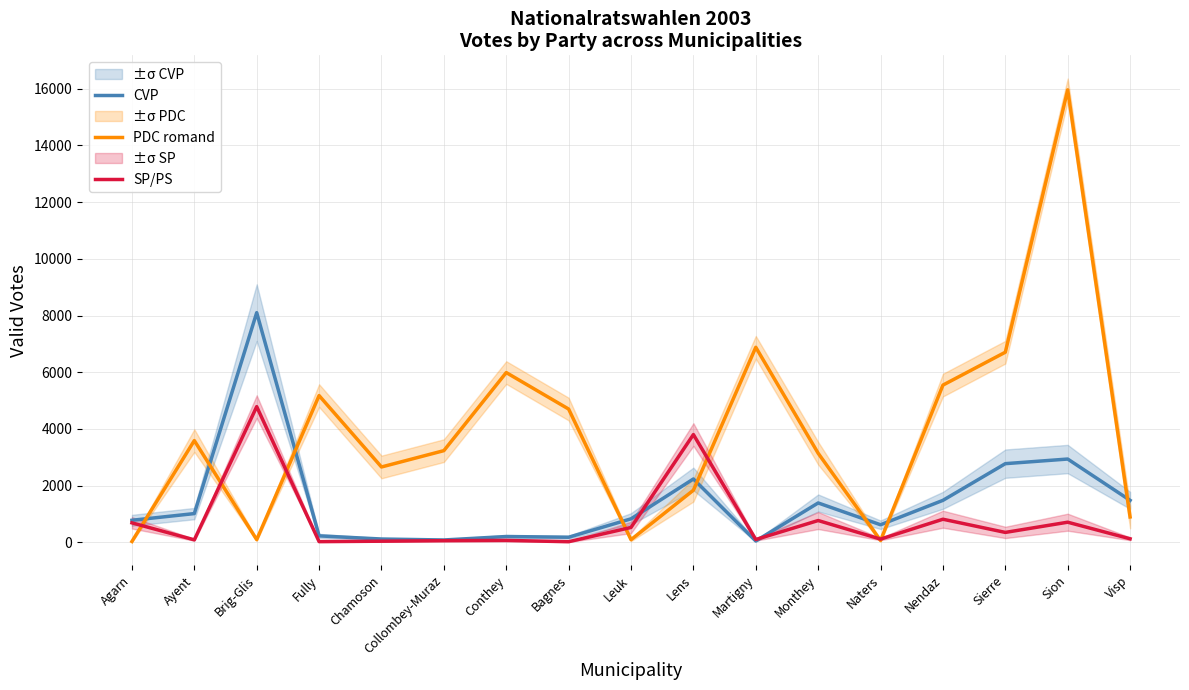

Between which two adjacent categories do SP/PS and CVP first intersect?

Leuk and Lens